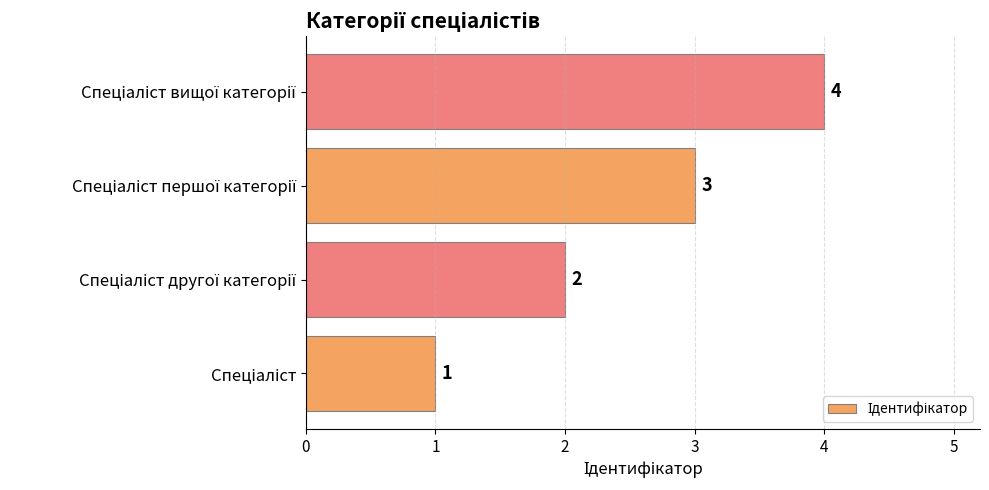

What is the sum of all values?

10